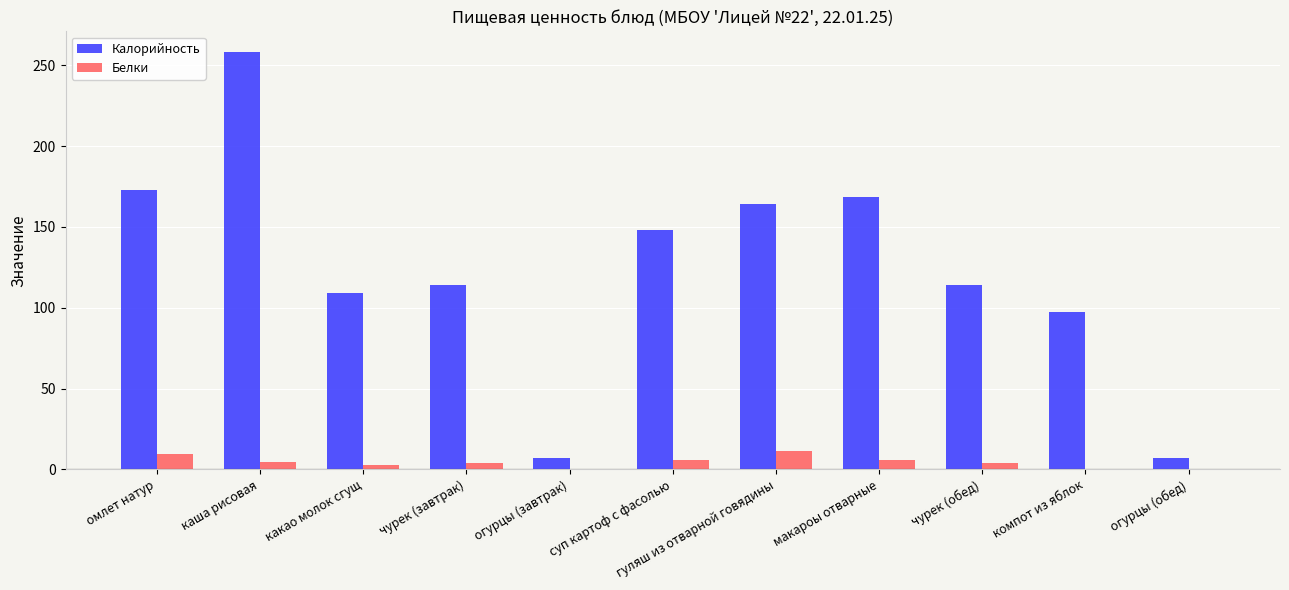

Does the chart contain stacked bars?

No